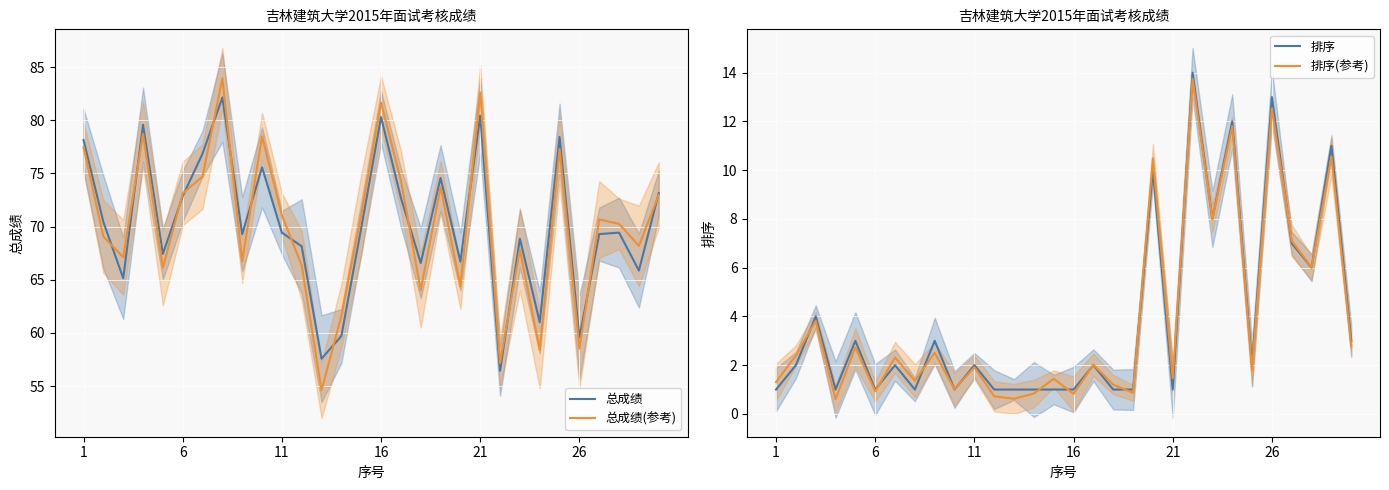

Read the 总成绩(参考) value at 26.

58.5